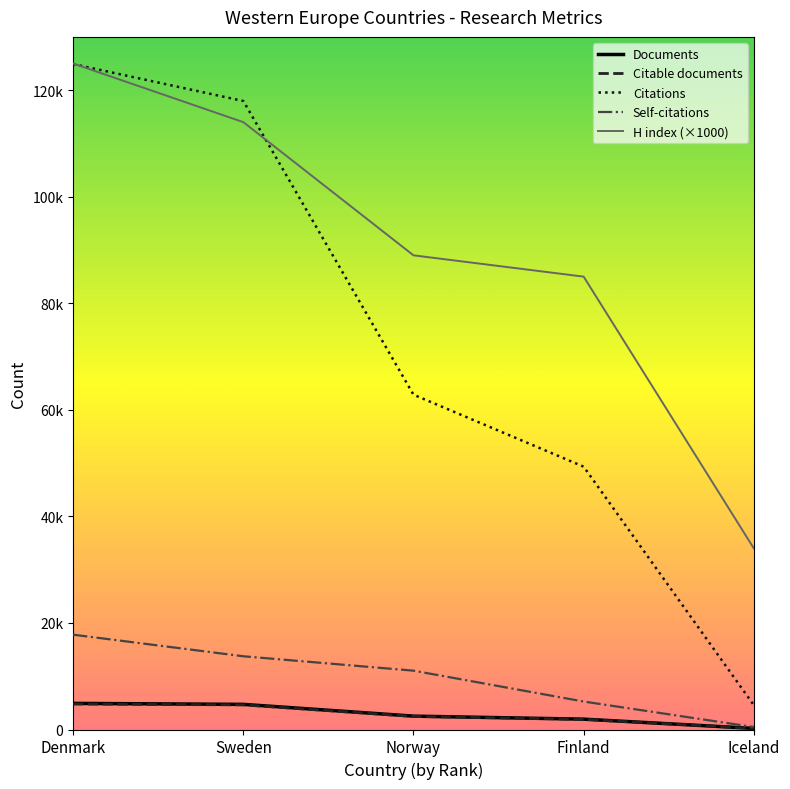

Read the Citations value at Finland.

49336